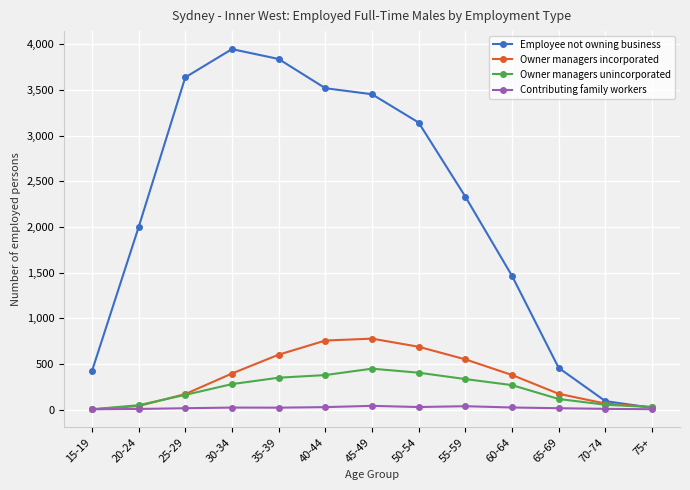

What is the maximum value shown in the chart?

3947